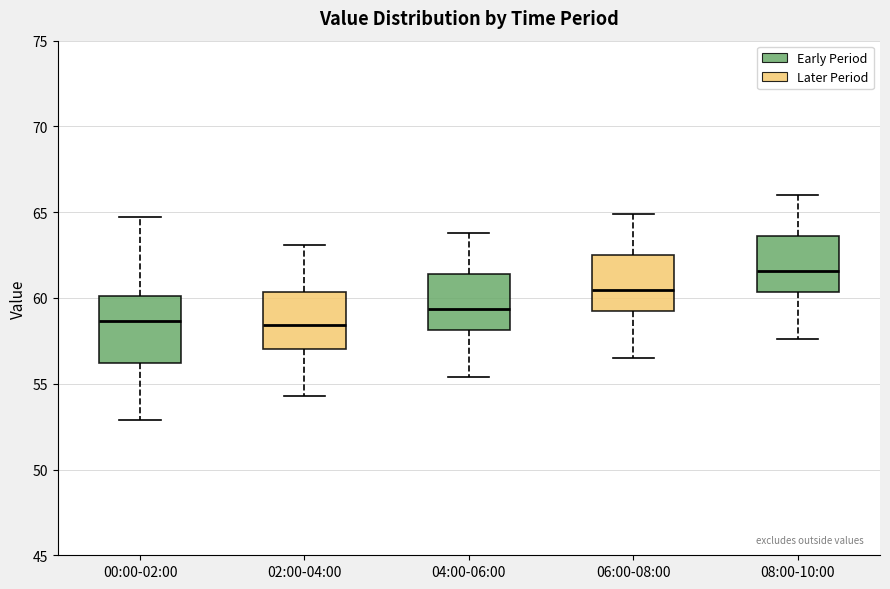

Reading left to right, read every box against the y-axis: the position of its median line, the range the box covers, and the ends of its whiskers. The values are not printed on the chart, so give them approximately, as read against the axis.

00:00-02:00: median 58.5, box 56.0 to 60.0, whiskers 53.0 to 64.5
02:00-04:00: median 58.5, box 57.0 to 60.5, whiskers 54.5 to 63.0
04:00-06:00: median 59.5, box 58.0 to 61.5, whiskers 55.5 to 64.0
06:00-08:00: median 60.5, box 59.5 to 62.5, whiskers 56.5 to 65.0
08:00-10:00: median 61.5, box 60.5 to 63.5, whiskers 57.5 to 66.0